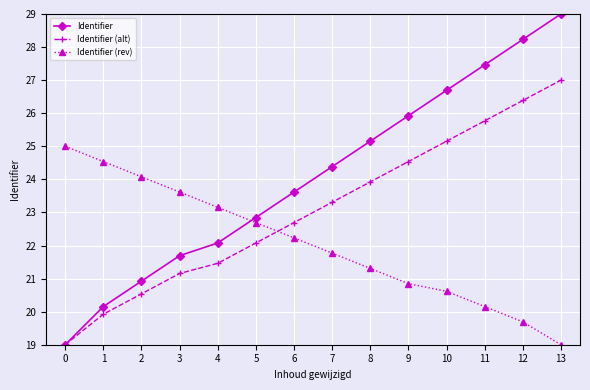

What is the difference between the maximum and minimum values in the Identifier (alt) series?

8.0